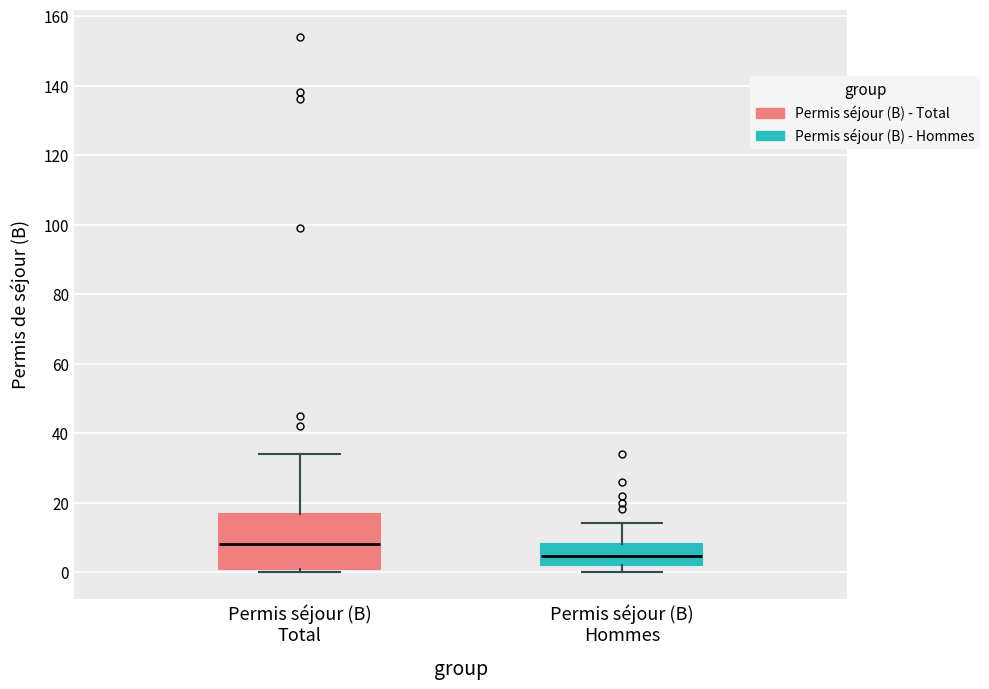

Which box is the tallest, from its lower edge to its upper edge?

Permis séjour (B) Total